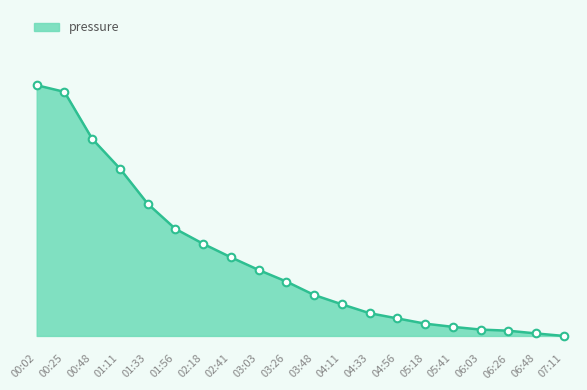

Is this an area chart (filled region under the line)?

Yes